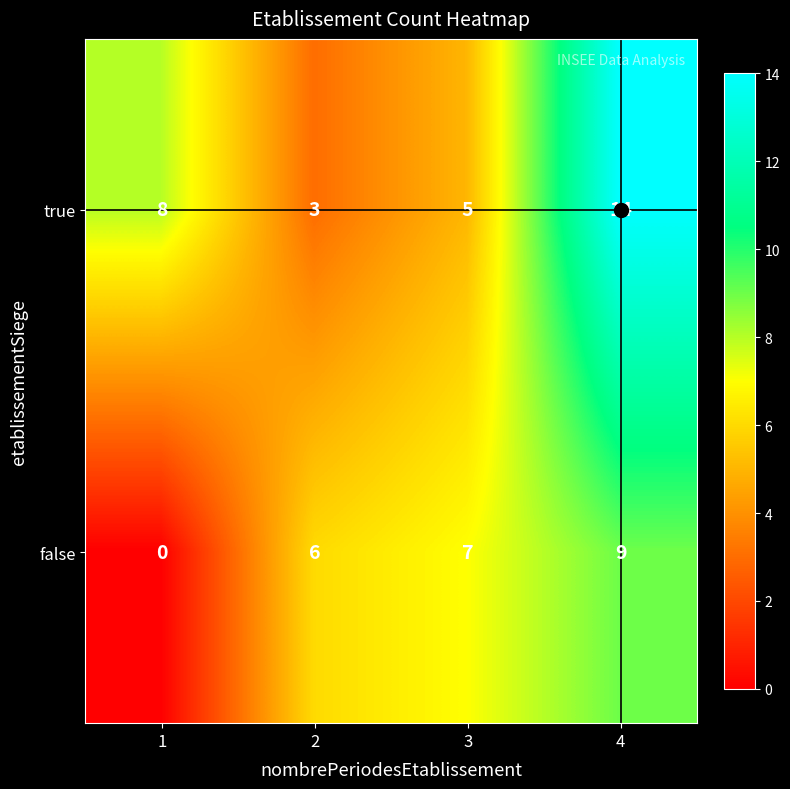

Rank the series by their maximum value, from lowest to highest.

false, true